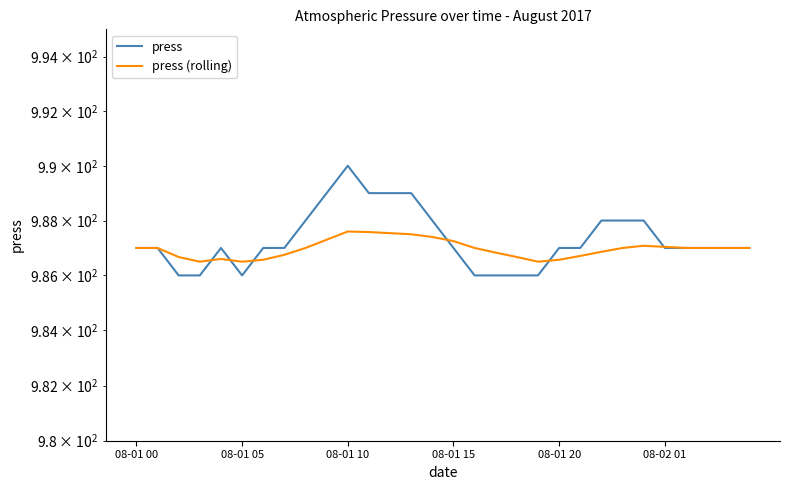

At which category does the chart reach its peak across all series?

08-01 10